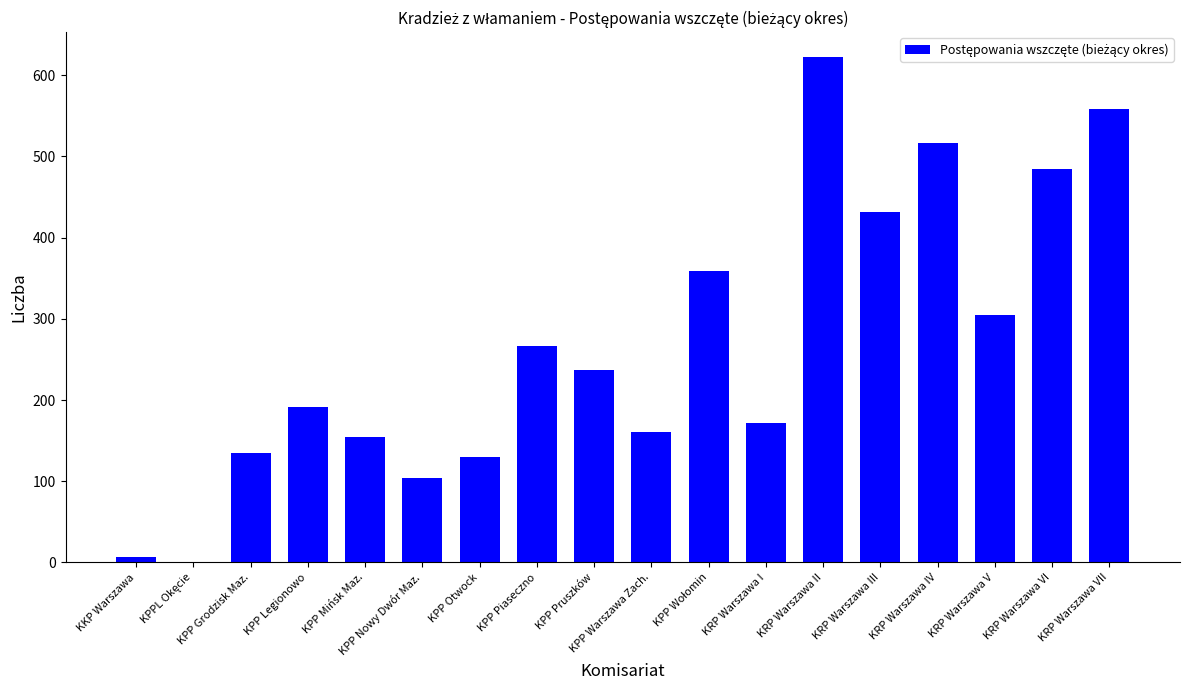

The chart shows a value of 316 at KPP Legionowo. True or false?

False